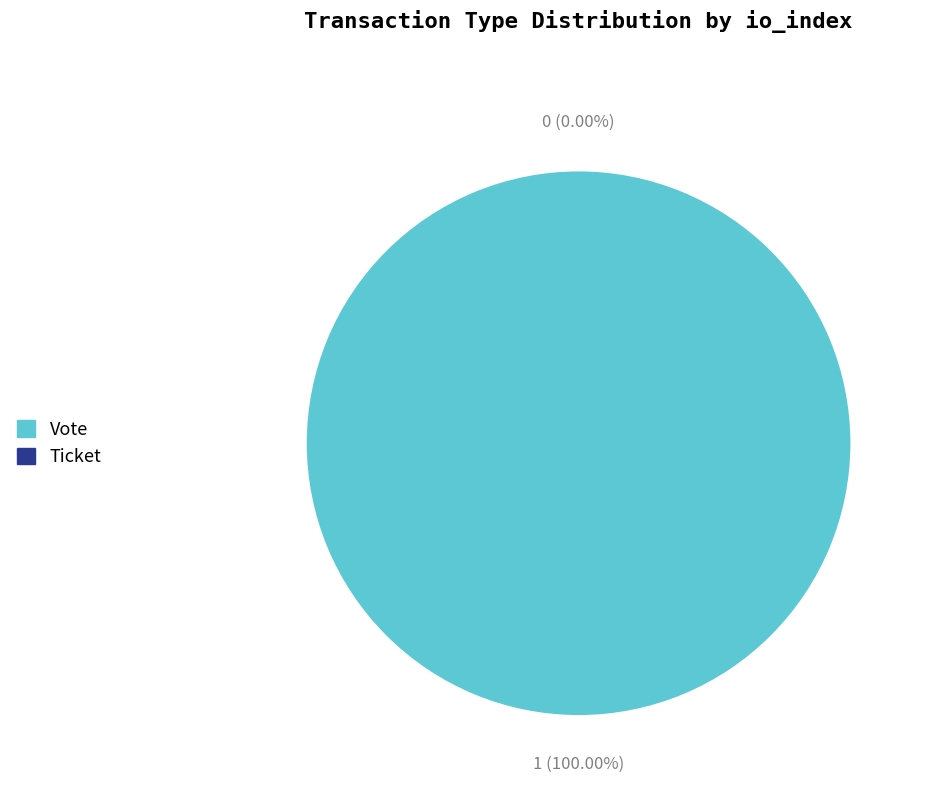

Which category accounts for the majority?

Vote